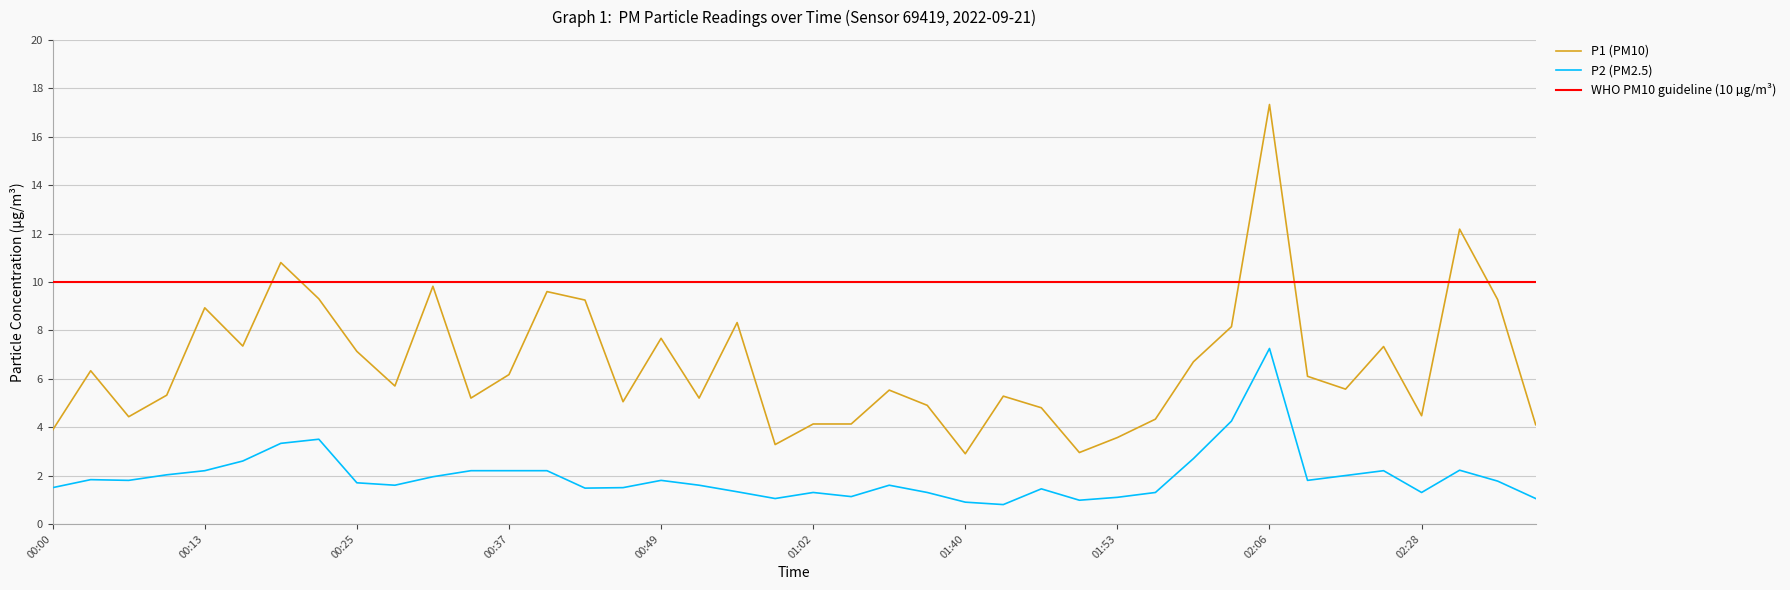

At how many categories does at least one series exceed 13?

1